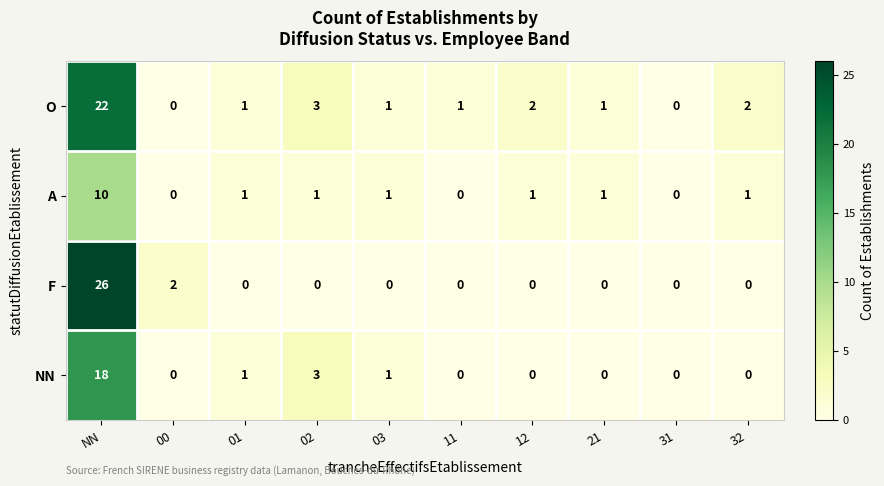

How many values in NN are above zero?

4